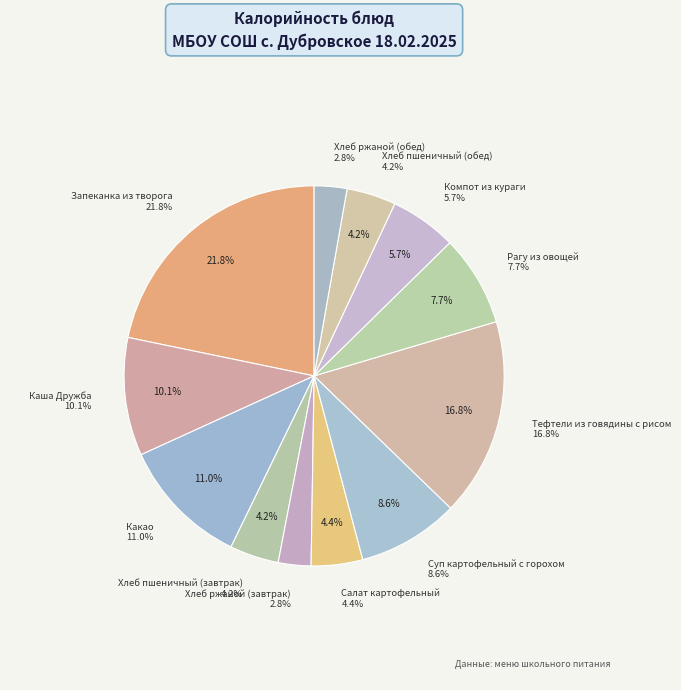

What is the change in value from Хлеб ржаной (завтрак) to Тефтели из говядины с рисом?

+238.0